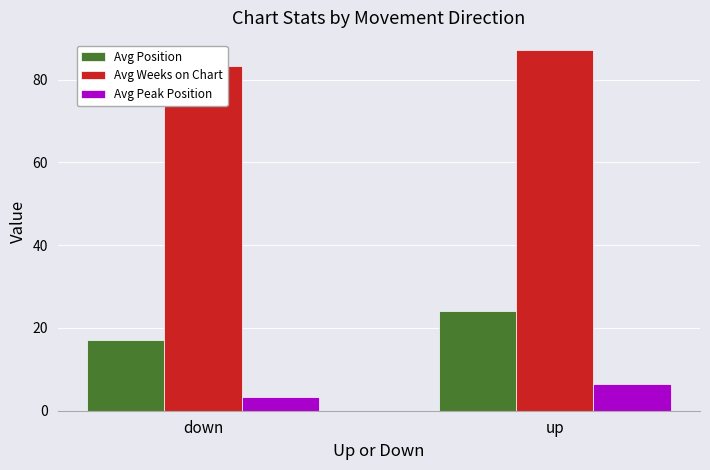

Is it true that Avg Peak Position equals 1.7 at down?

False